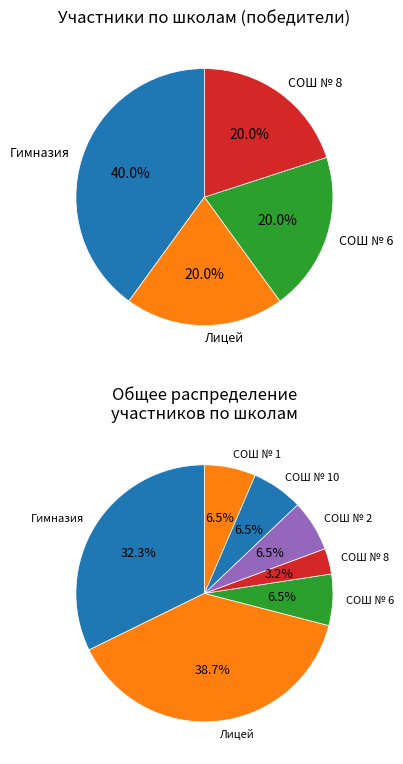

Is there a majority slice in this chart?

No